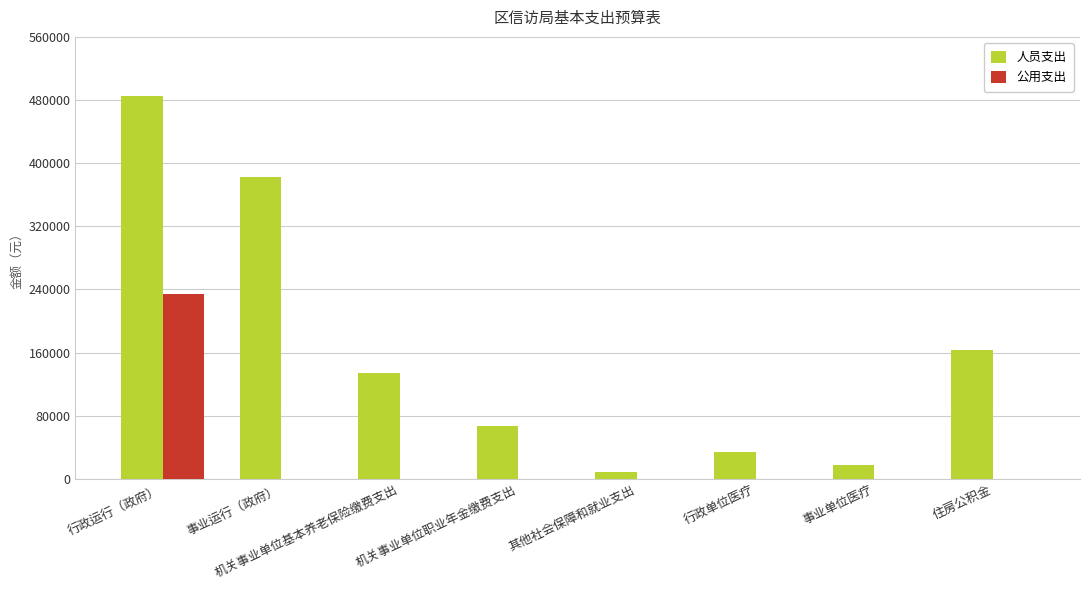

The 人员支出 series shows 162912 at 住房公积金. True or false?

True